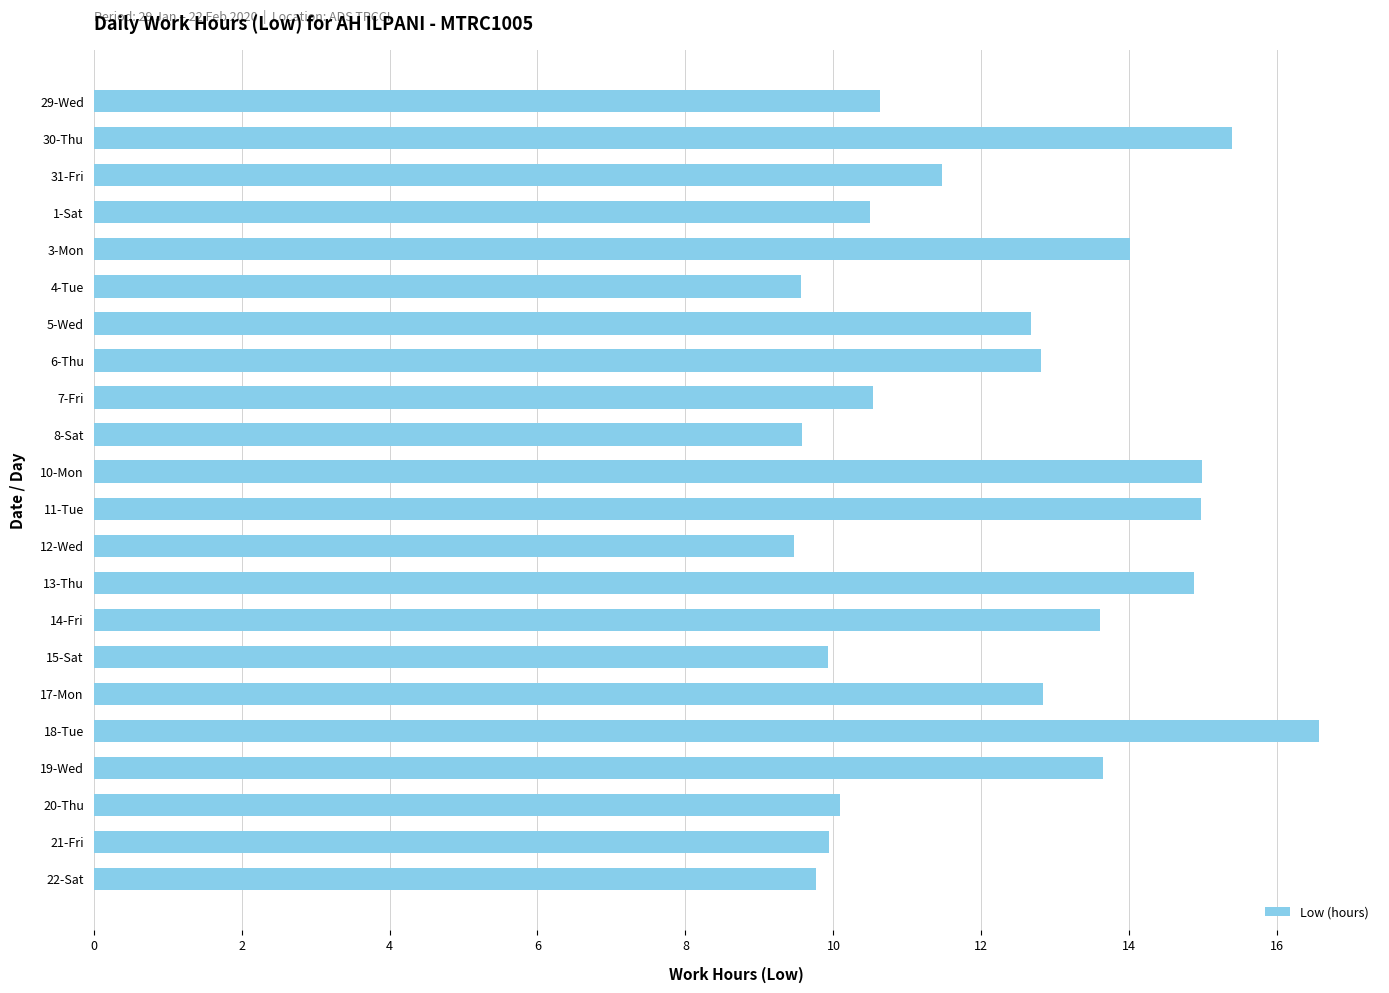

What is the change in value from 4-Tue to 21-Fri?

+0.4